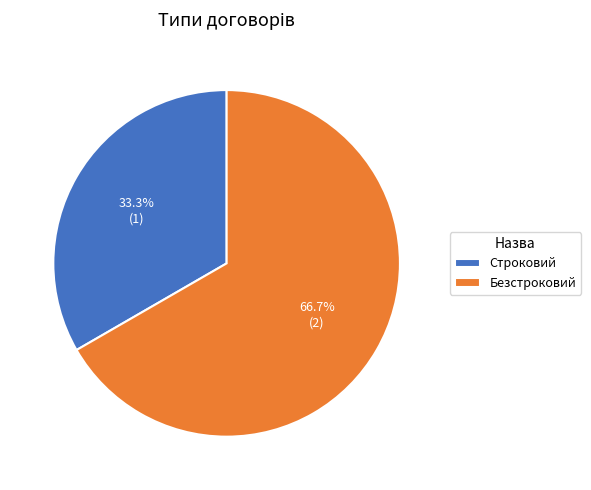

Combined, do Безстроковий and Строковий account for over 50%?

Yes